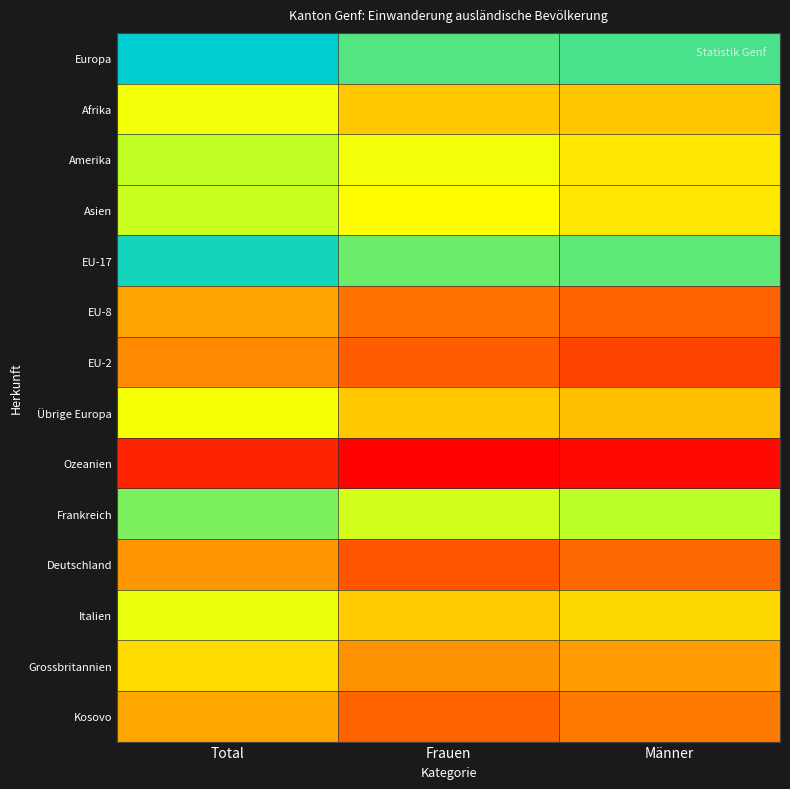

Reading right to left, extract all data points from this chart.

Europa: Männer=4845	Frauen=4452	Total=9297
Afrika: Männer=485	Frauen=496	Total=981
Amerika: Männer=673	Frauen=988	Total=1661
Asien: Männer=675	Frauen=839	Total=1514
EU-17: Männer=4102	Frauen=3603	Total=7705
EU-8: Männer=158	Frauen=187	Total=345
EU-2: Männer=104	Frauen=145	Total=249
Übrige Europa: Männer=460	Frauen=499	Total=959
Ozeanien: Männer=30	Frauen=24	Total=54
Frankreich: Männer=1785	Frauen=1438	Total=3223
Deutschland: Männer=162	Frauen=129	Total=291
Italien: Männer=576	Frauen=516	Total=1092
Grossbritannien: Männer=314	Frauen=283	Total=597
Kosovo: Männer=206	Frauen=158	Total=364